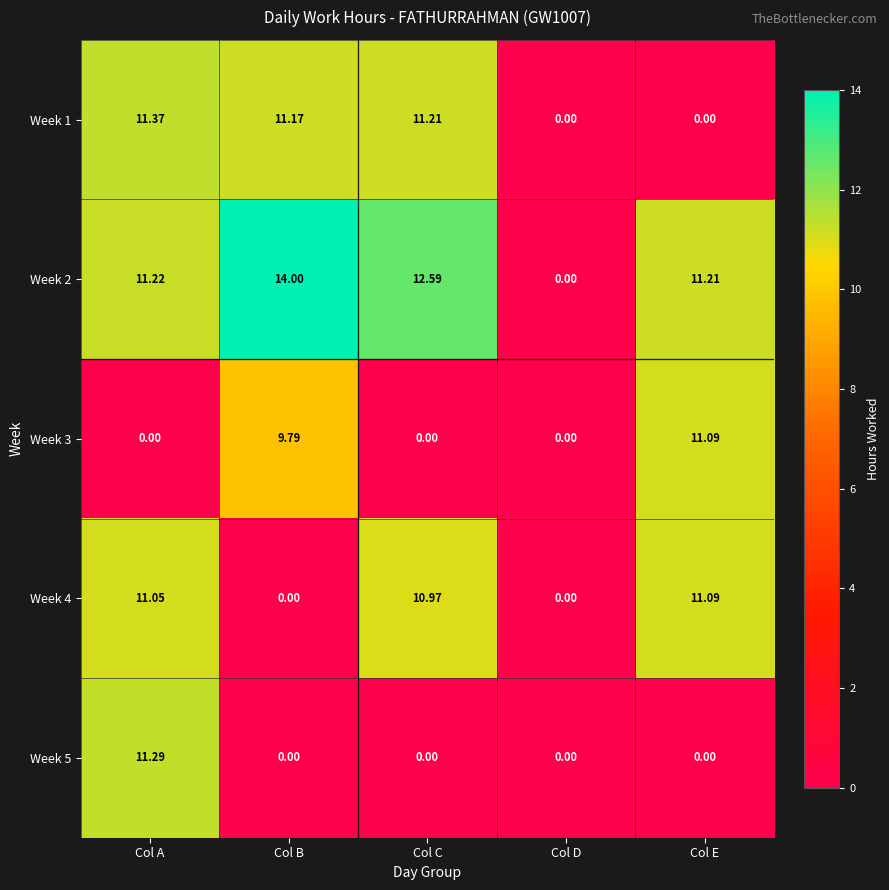

How many categories are shown in the chart?

5